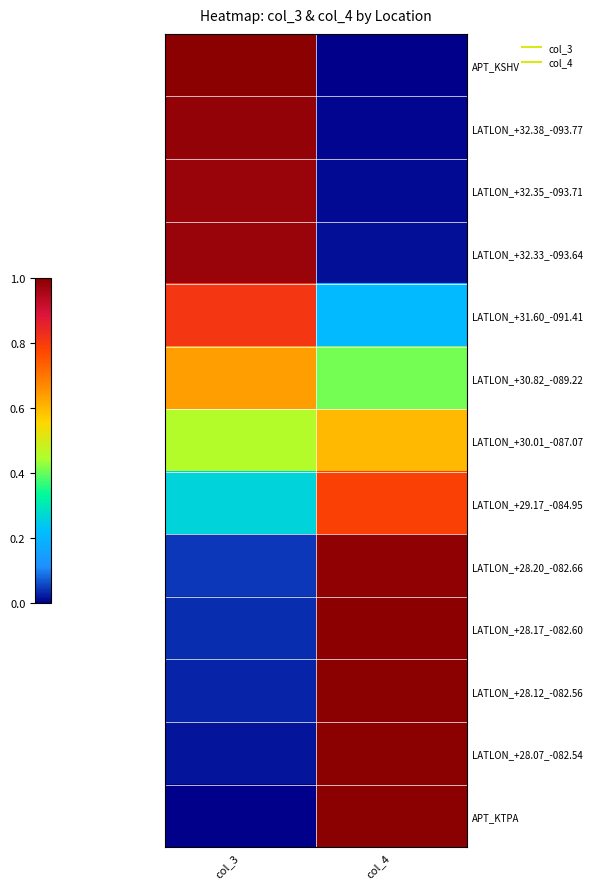

Reading right to left, what are all the values shown in this chart?

APT_KSHV: col_4=0.0	col_3=1.0
LATLON_+32.38_-093.77: col_4=0.0	col_3=1.0
LATLON_+32.35_-093.71: col_4=0.0	col_3=1.0
LATLON_+32.33_-093.64: col_4=0.0	col_3=1.0
LATLON_+31.60_-091.41: col_4=0.2	col_3=0.8
LATLON_+30.82_-089.22: col_4=0.4	col_3=0.6
LATLON_+30.01_-087.07: col_4=0.6	col_3=0.5
LATLON_+29.17_-084.95: col_4=0.8	col_3=0.3
LATLON_+28.20_-082.66: col_4=1.0	col_3=0.0
LATLON_+28.17_-082.60: col_4=1.0	col_3=0.0
LATLON_+28.12_-082.56: col_4=1.0	col_3=0.0
LATLON_+28.07_-082.54: col_4=1.0	col_3=0.0
APT_KTPA: col_4=1.0	col_3=0.0